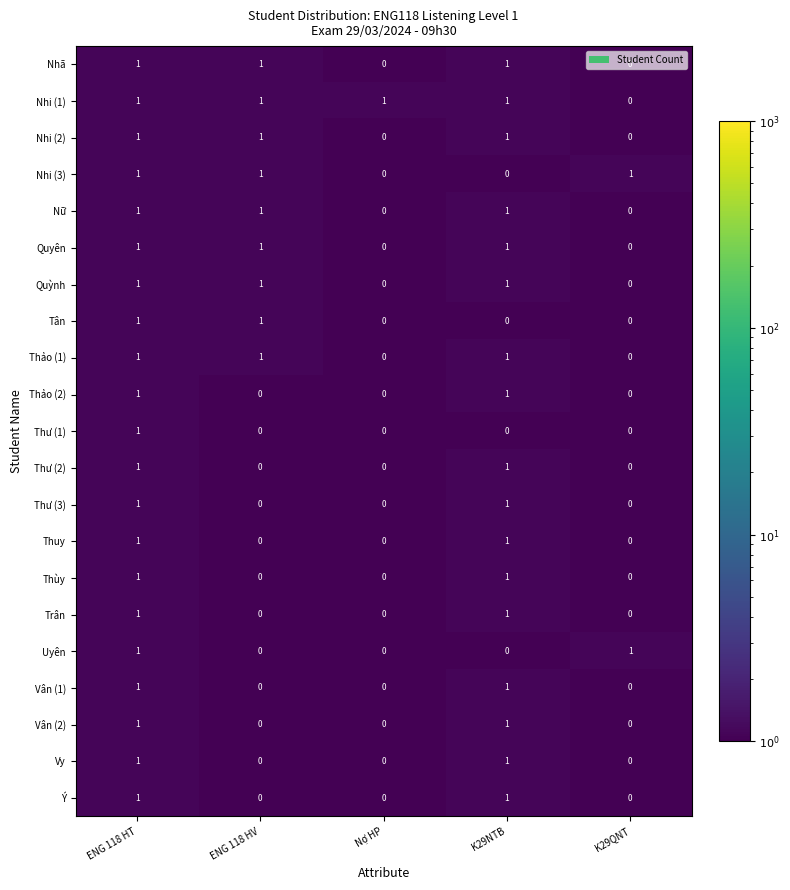

Which series has the largest total across all categories?

Nhi (1)